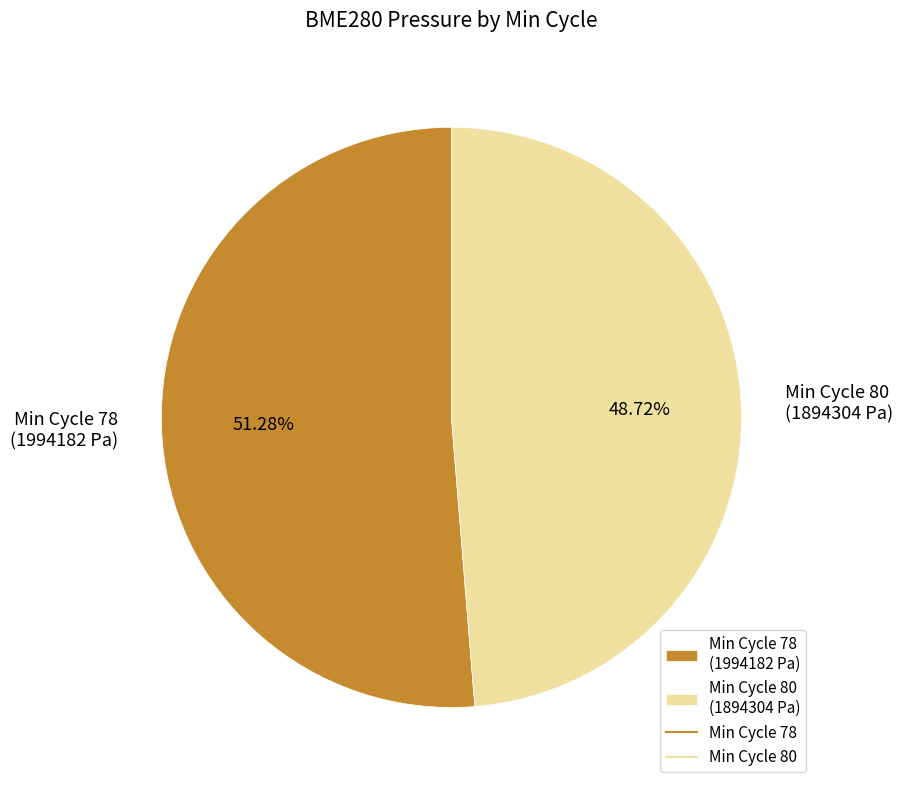

Is there any slice that represents more than half of the pie?

Yes